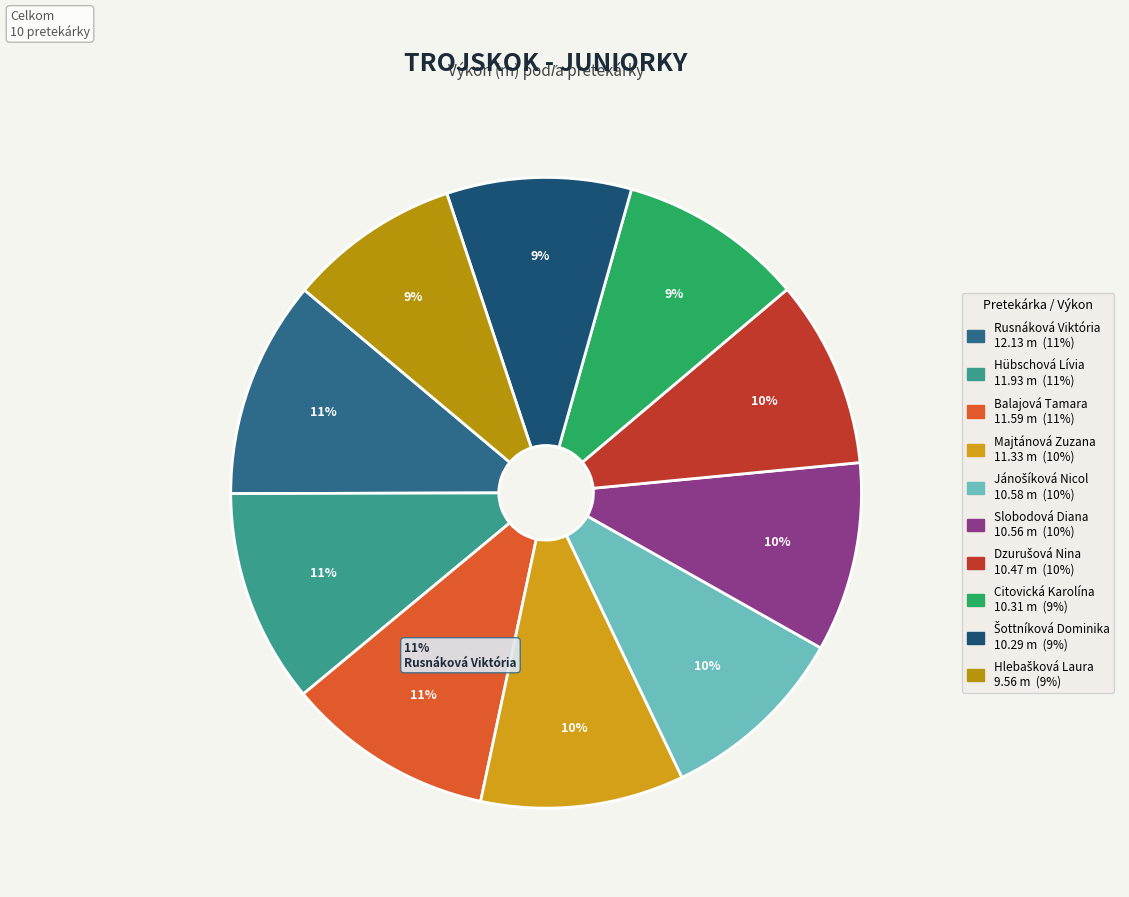

How many slices are in this pie chart?

10